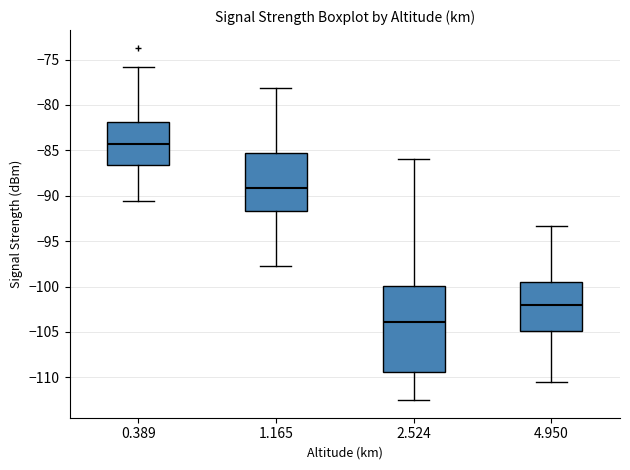

Where does the median line of the box at x = 4.950 sit on the y-axis? The values are not printed on the chart, so give them approximately, as read against the axis.

-102.0